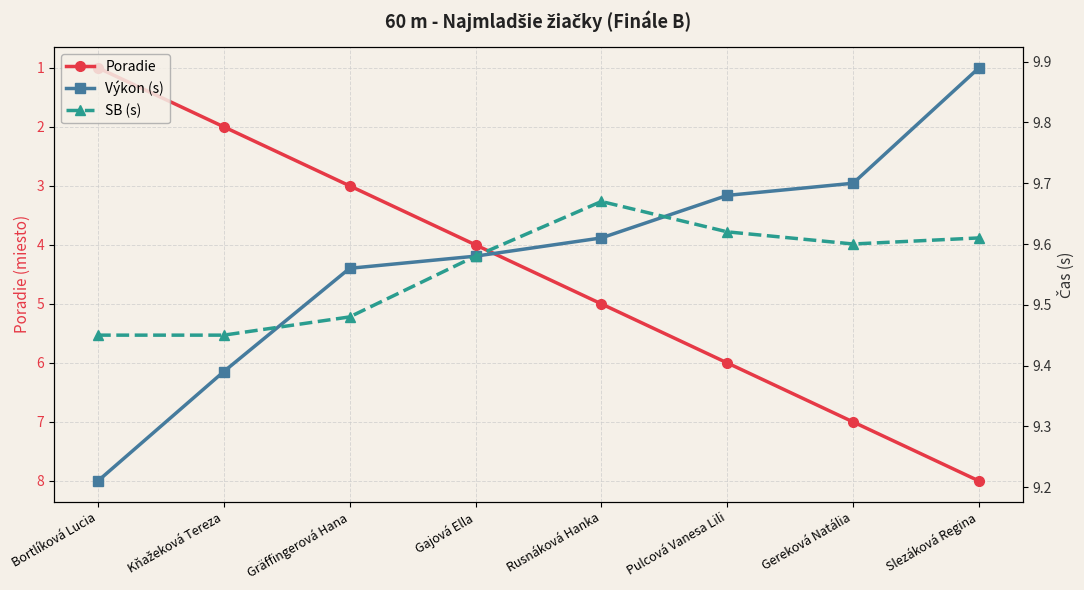

What is the difference between the SB (s) values at Slezáková Regina and Bortlíková Lucia?

0.2